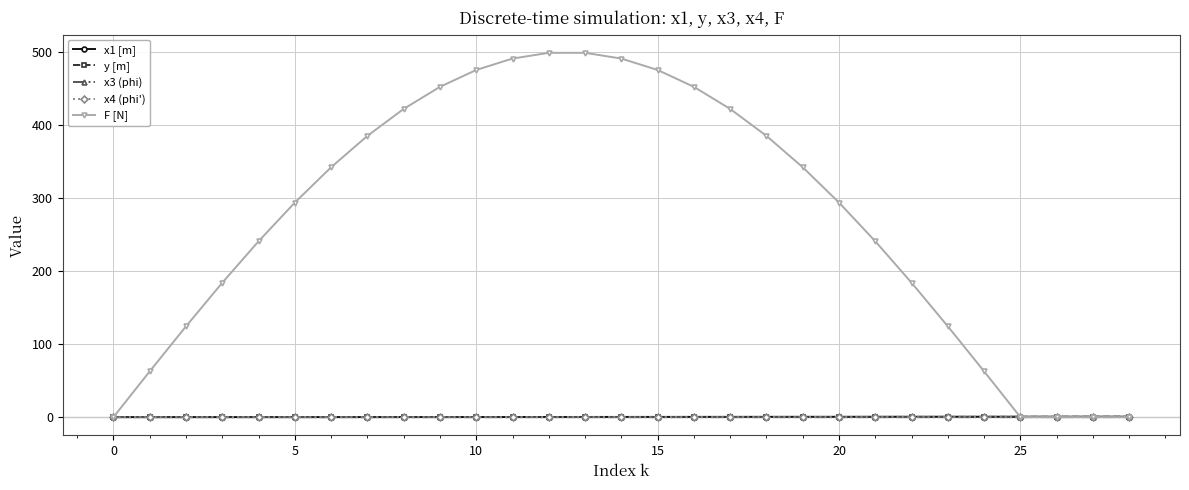

Which series has the largest range (max minus min)?

F [N]